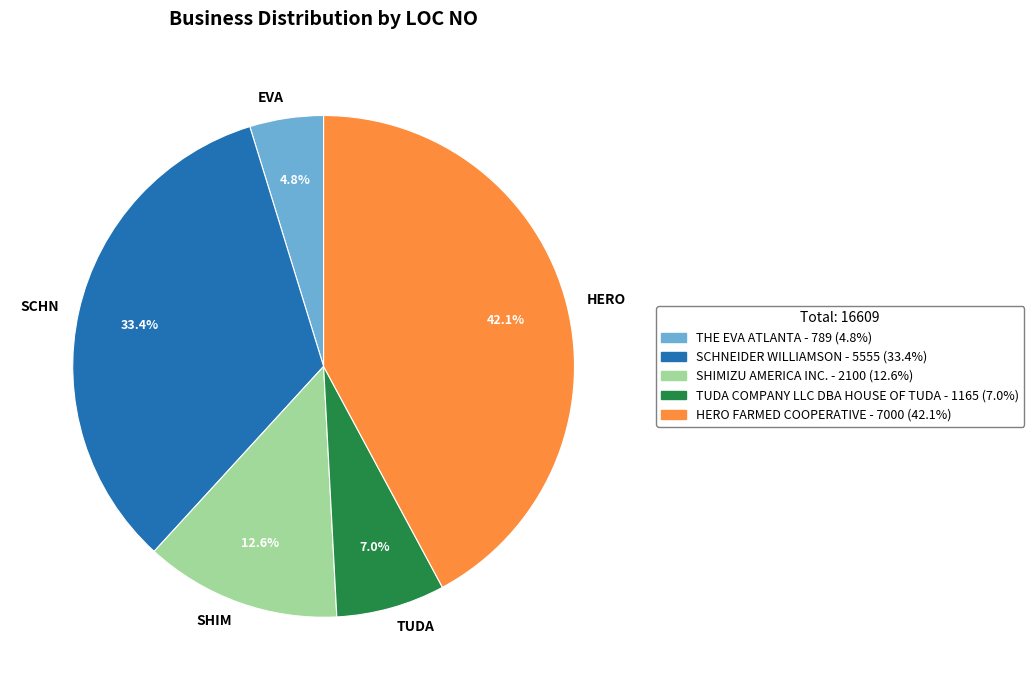

How much of the chart is everything except HERO FARMED COOPERATIVE?

57.9%